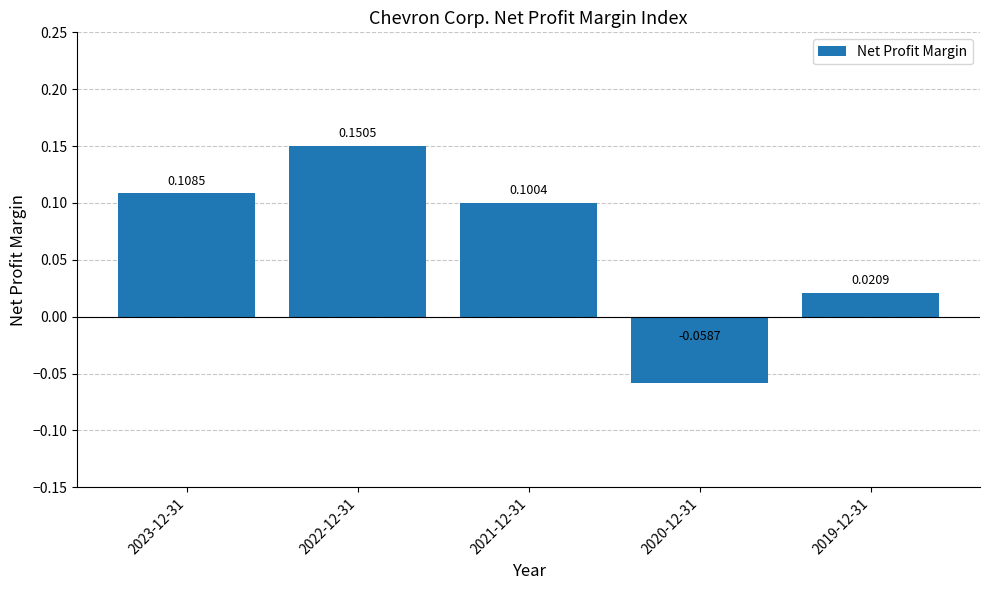

How many bars are there in total?

5